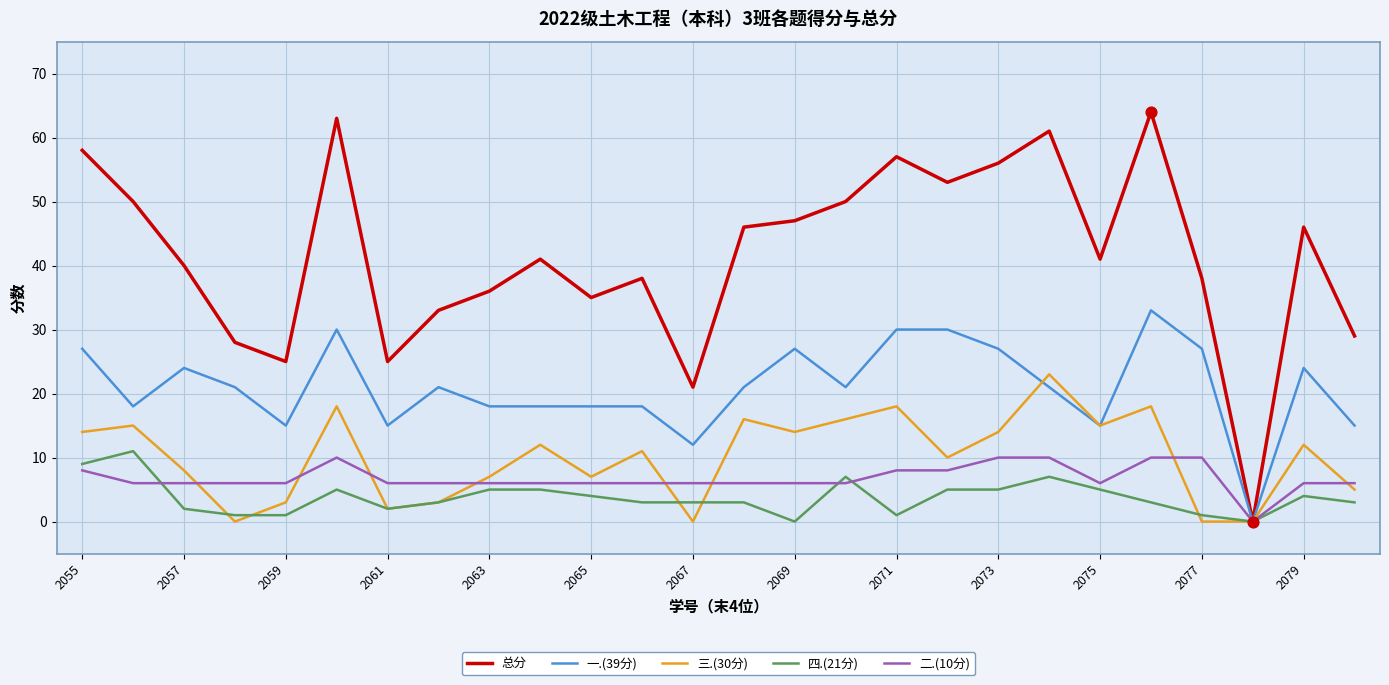

Which series has the largest total across all categories?

总分